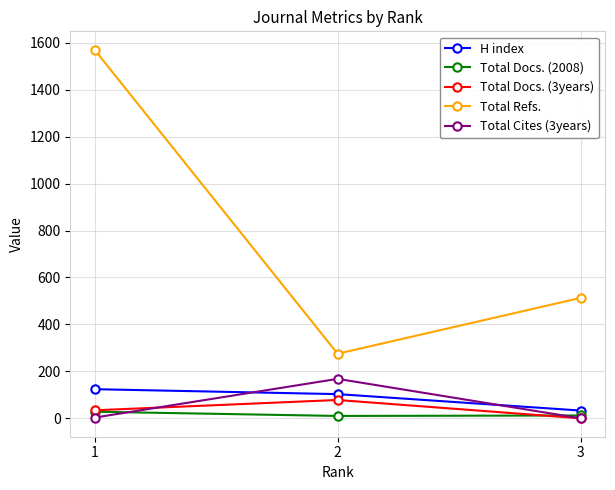

Rank the series by their maximum value, from highest to lowest.

Total Refs., Total Cites (3years), H index, Total Docs. (3years), Total Docs. (2008)